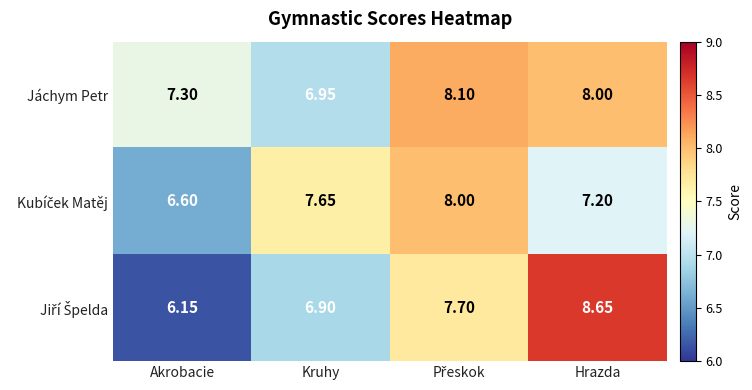

Count the number of categories in the chart.

4